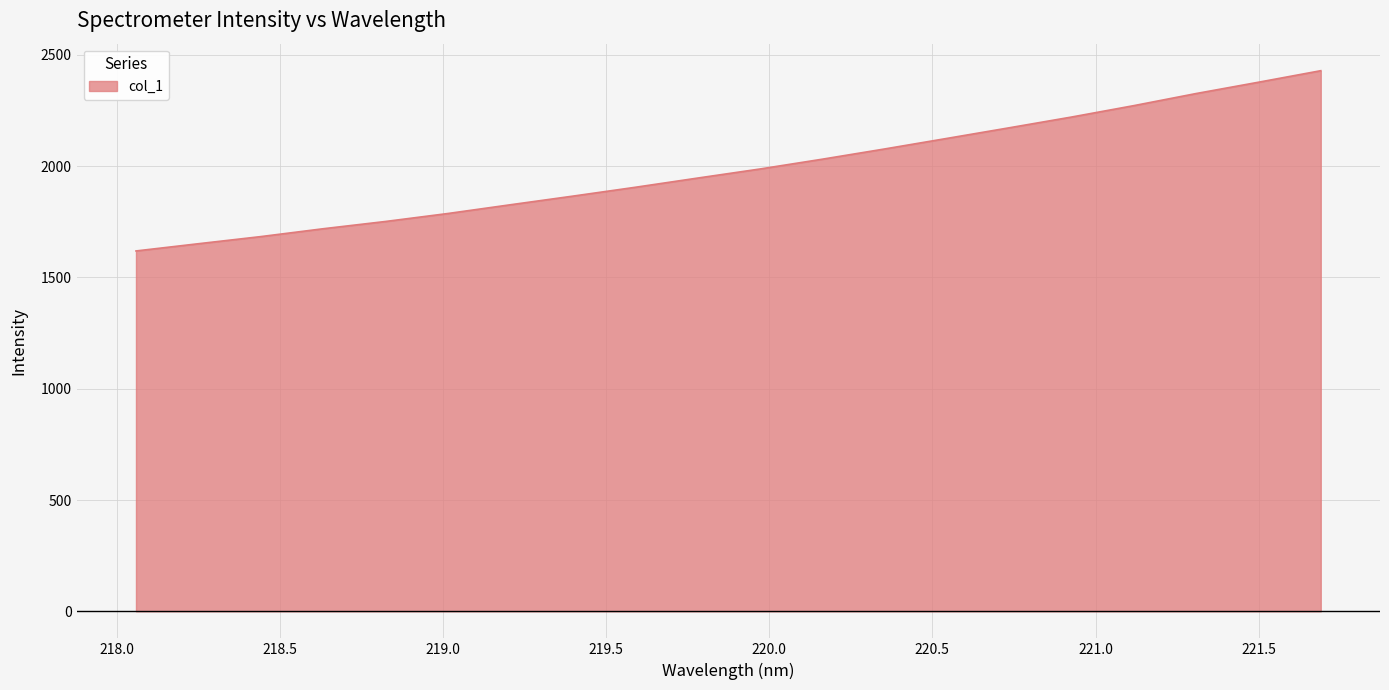

What is the maximum value shown in the chart?

2429.0